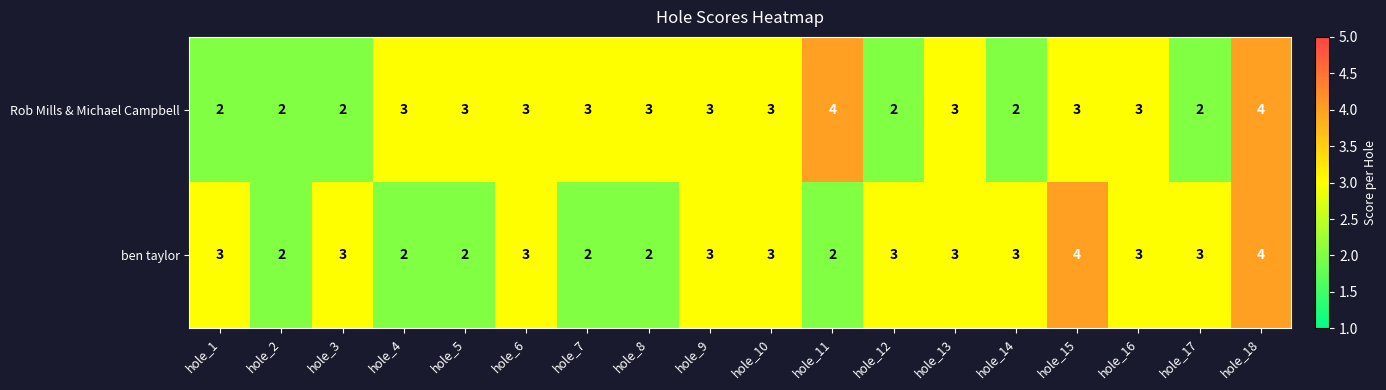

What is the greatest value displayed?

4